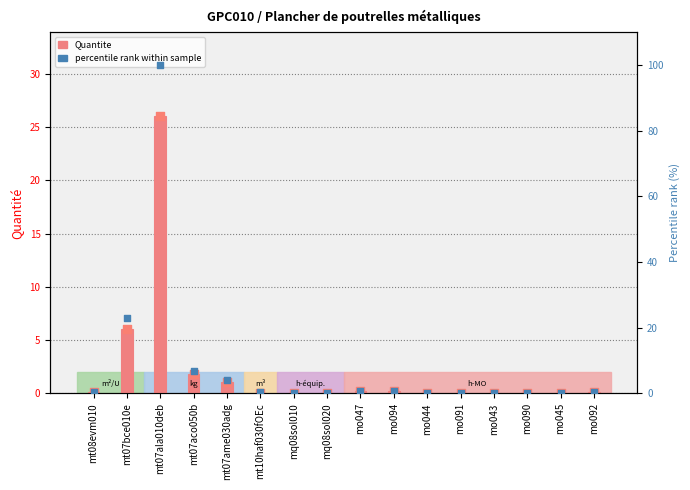

What is the total value across all series at mo044?

0.3